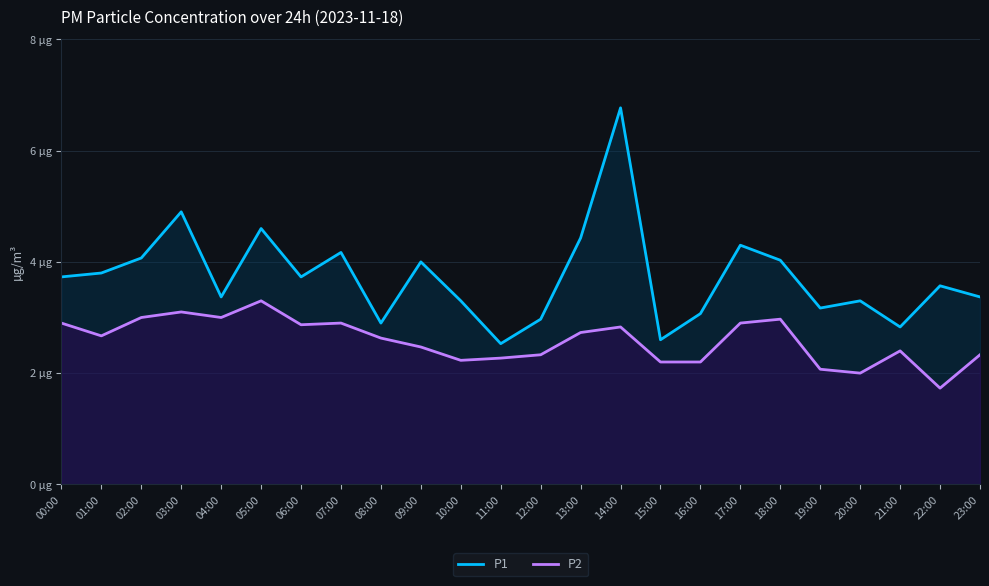

Reading left to right, list all the values displayed in this chart.

P1: 00:00=3.7	01:00=3.8	02:00=4.1	03:00=4.9	04:00=3.4	05:00=4.6	06:00=3.7	07:00=4.2	08:00=2.9	09:00=4.0	10:00=3.3	11:00=2.5	12:00=3.0	13:00=4.4	14:00=6.8	15:00=2.6	16:00=3.1	17:00=4.3	18:00=4.0	19:00=3.2	20:00=3.3	21:00=2.8	22:00=3.6	23:00=3.4
P2: 00:00=2.9	01:00=2.7	02:00=3.0	03:00=3.1	04:00=3.0	05:00=3.3	06:00=2.9	07:00=2.9	08:00=2.6	09:00=2.5	10:00=2.2	11:00=2.3	12:00=2.3	13:00=2.7	14:00=2.8	15:00=2.2	16:00=2.2	17:00=2.9	18:00=3.0	19:00=2.1	20:00=2.0	21:00=2.4	22:00=1.7	23:00=2.3